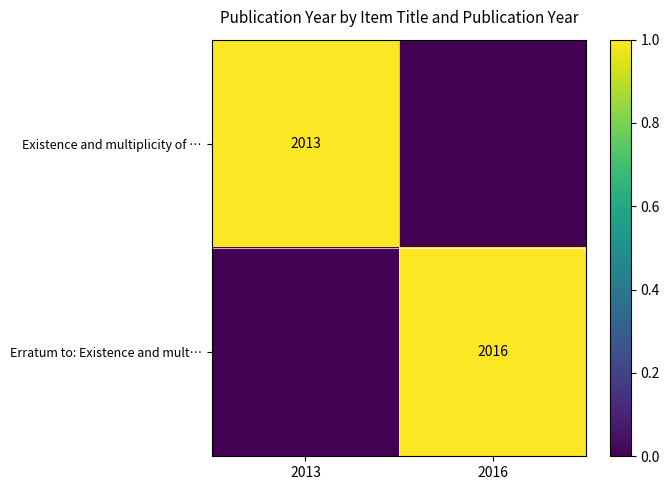

How many data points does each series have?

2